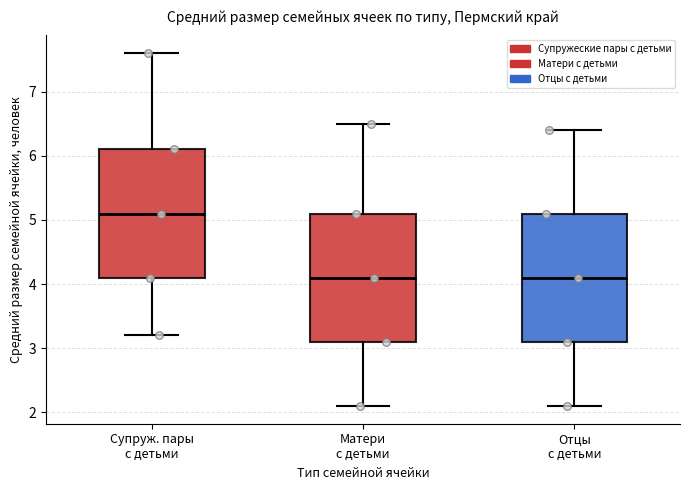

Which box's median line is the highest?

Супруж. пары с детьми